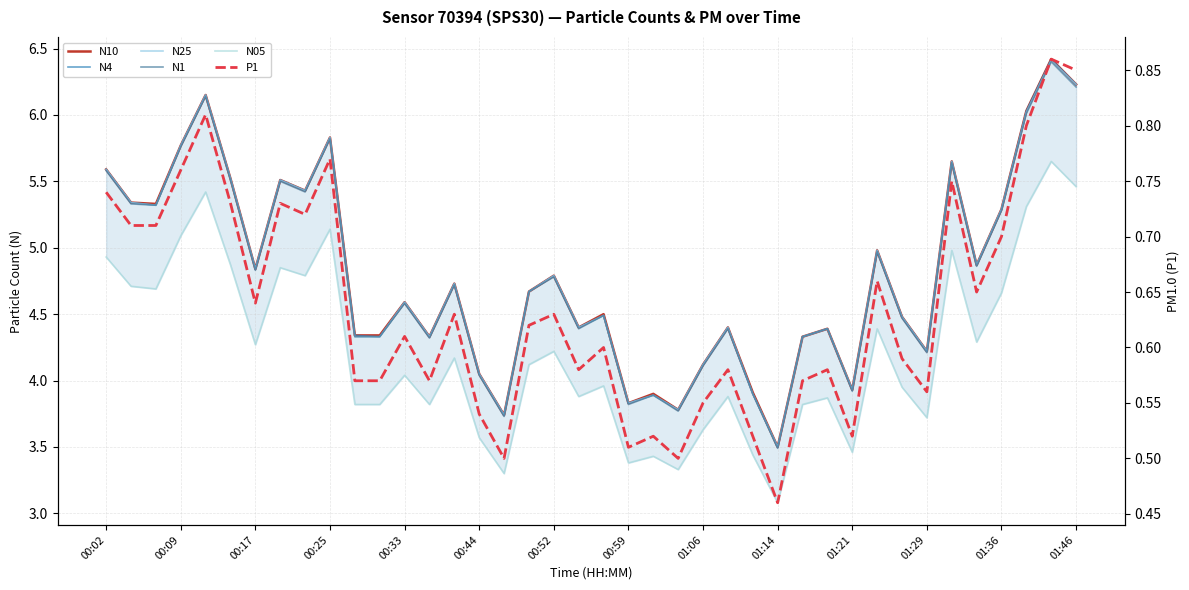

True or false: N4 has more than 0 points higher than both neighbors.

True